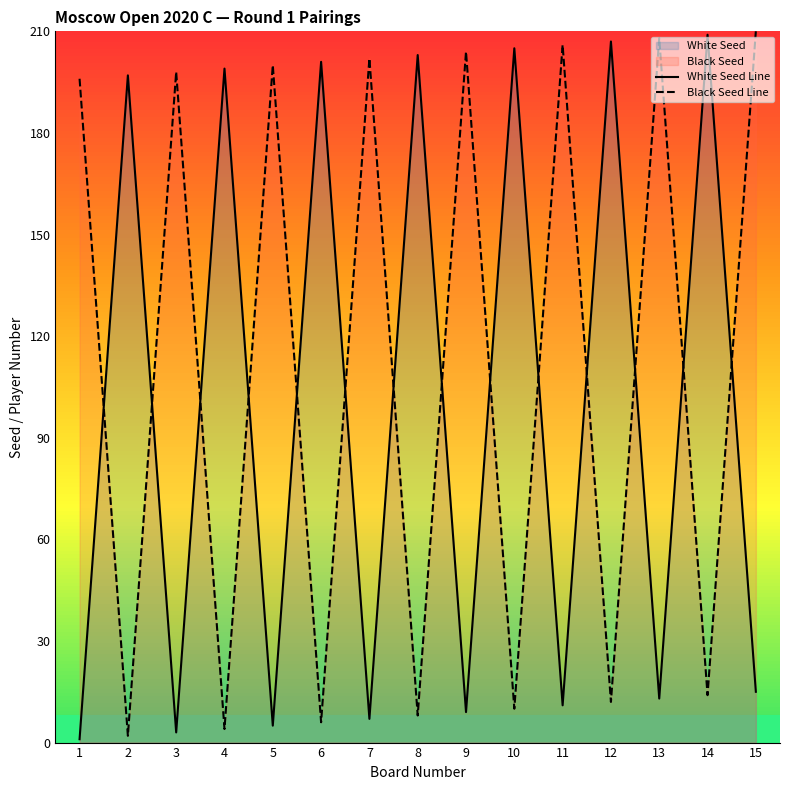

What is the sum of all White Seed Line values?

1485